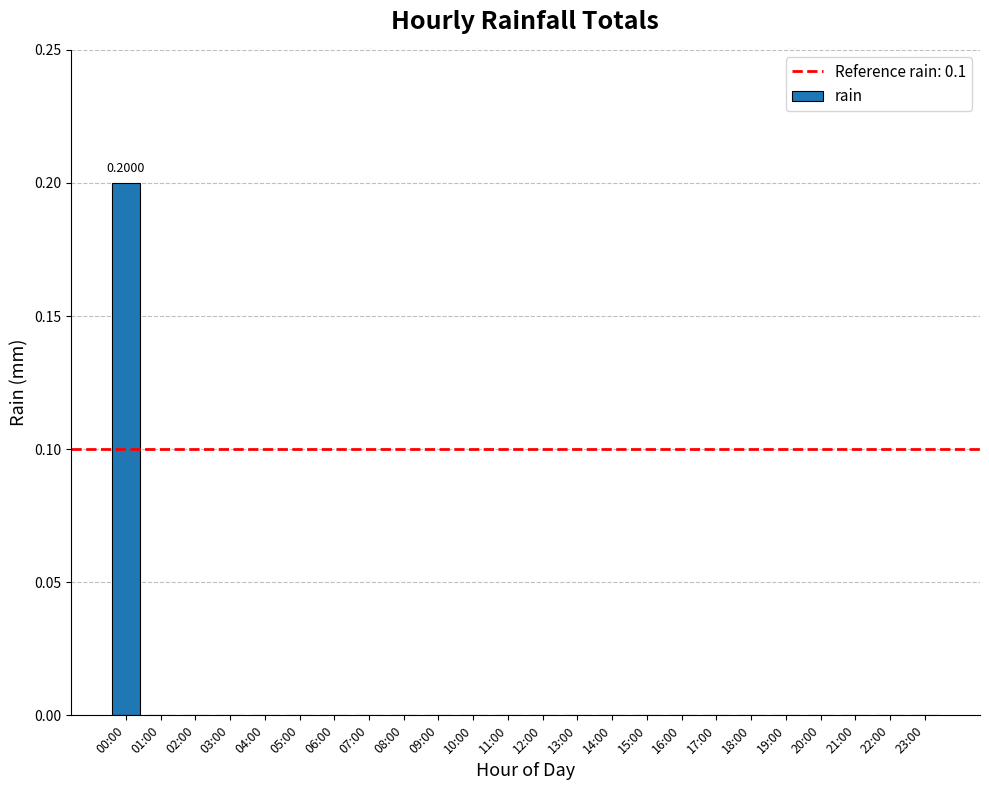

What is the maximum value shown in the chart?

0.2